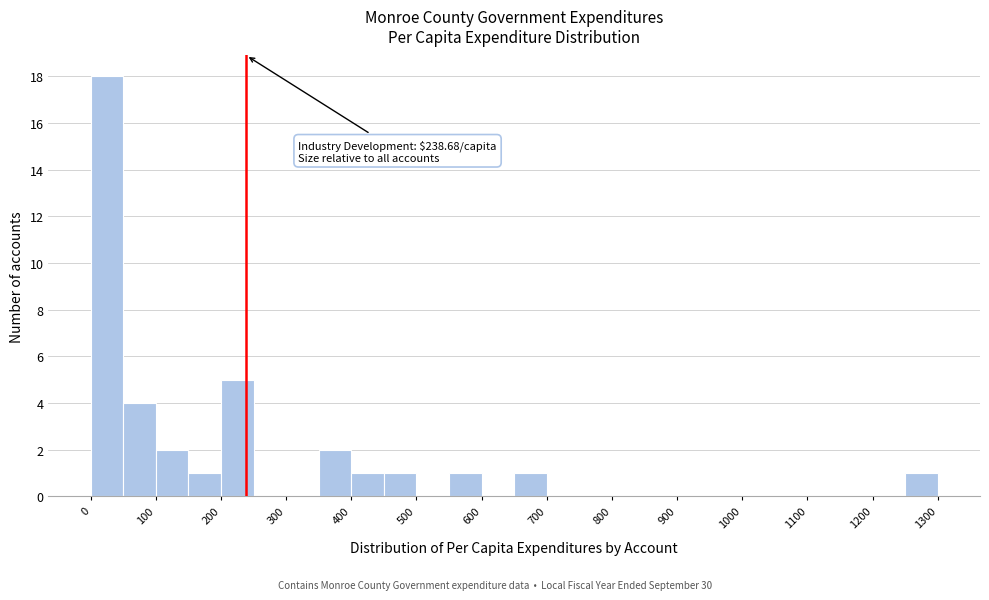

Which range on the x-axis has the tallest bar?

0 to 50